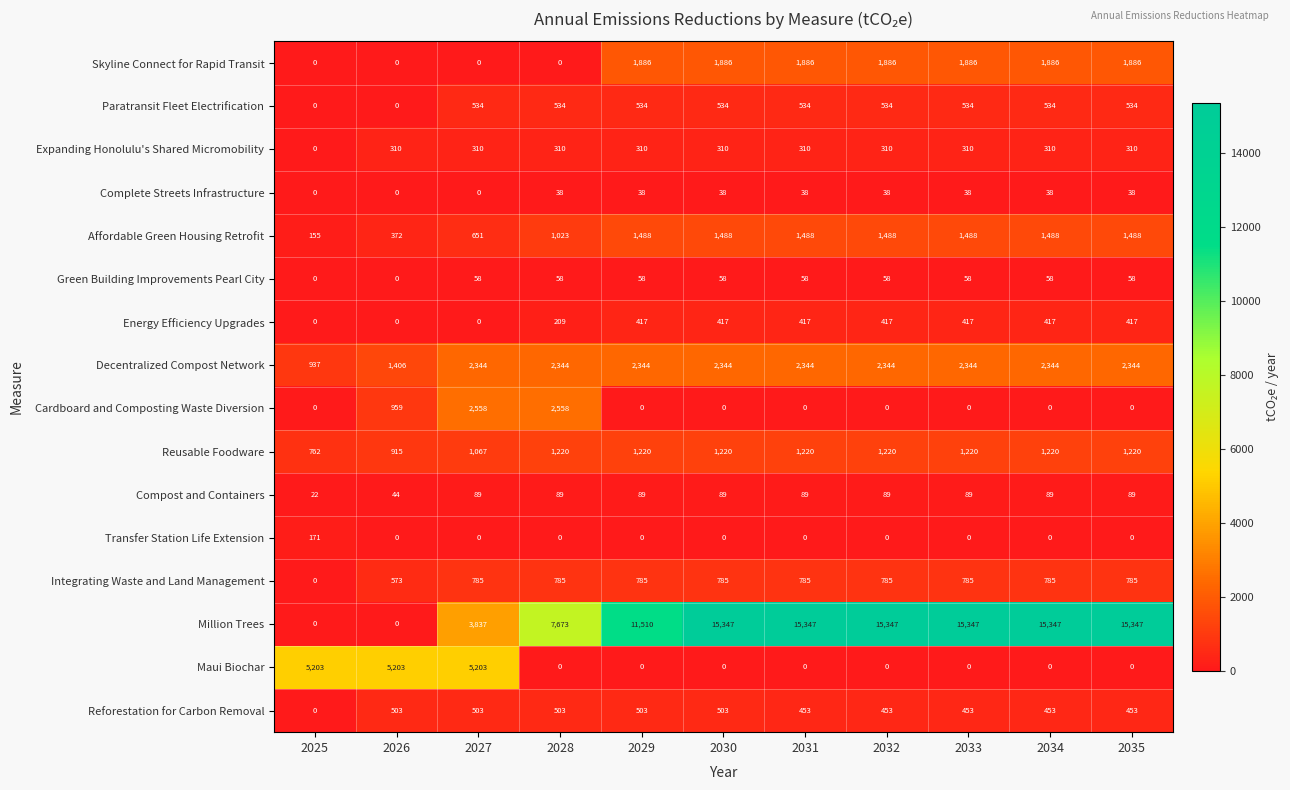

Count the number of data series in this chart.

16